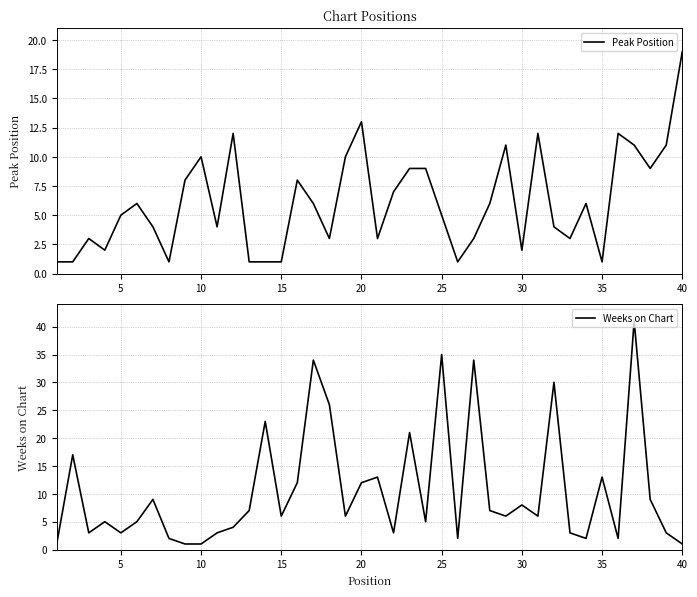

What is the average value of the Peak Position series?

6